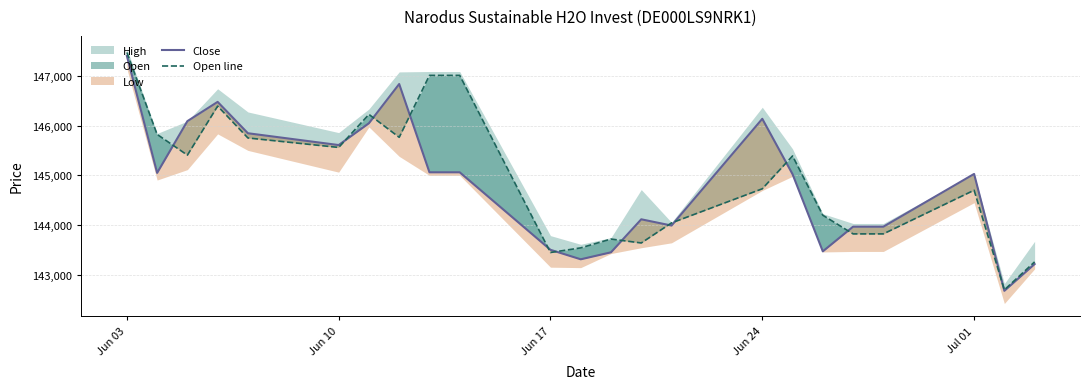

How many values in the Open line series exceed 144728?

11